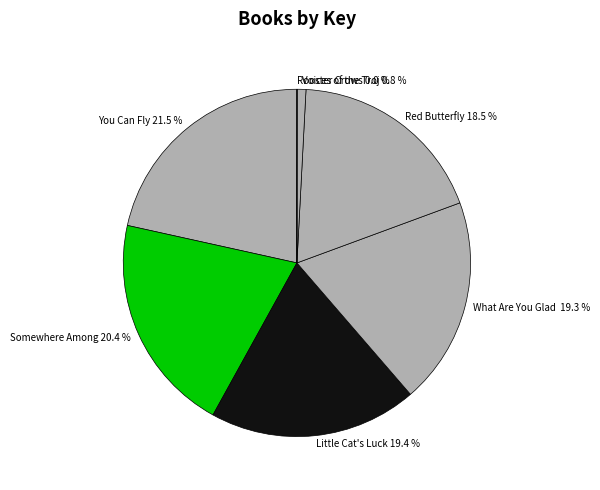

To the nearest percent, what is the difference between the largest and smallest slice percentages?

22%